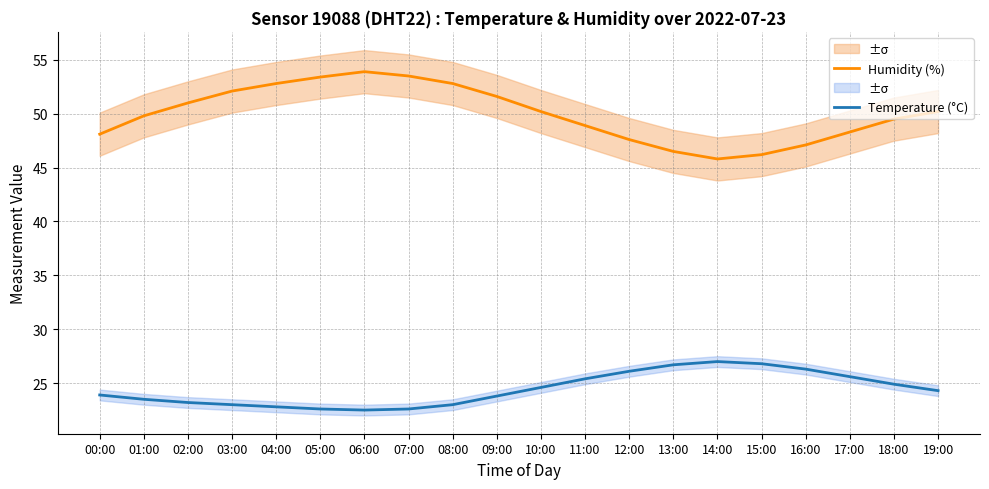

What is the label of the 18th point from the left?

17:00